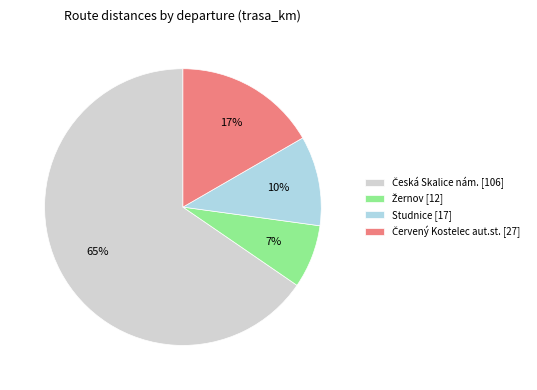

Is there any slice that represents more than half of the pie?

Yes